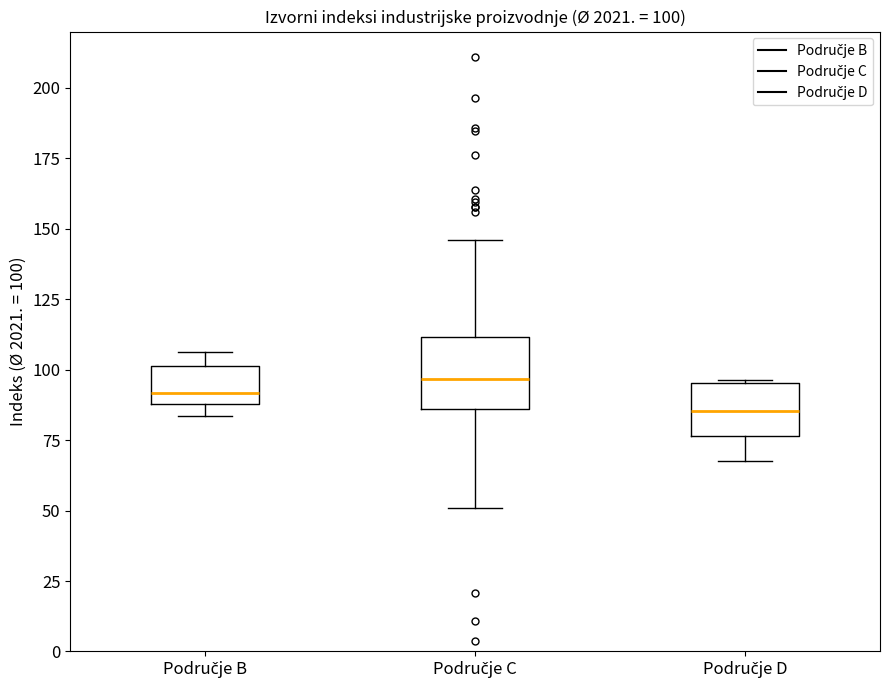

Comparing the boxes themselves (not the whiskers), which one is the tallest?

Područje C